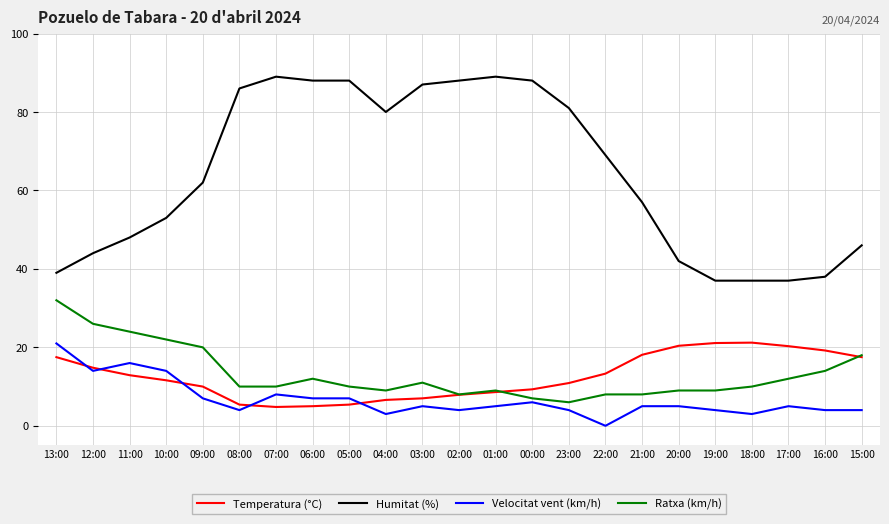

What is the total value across all series at 12:00?

98.8